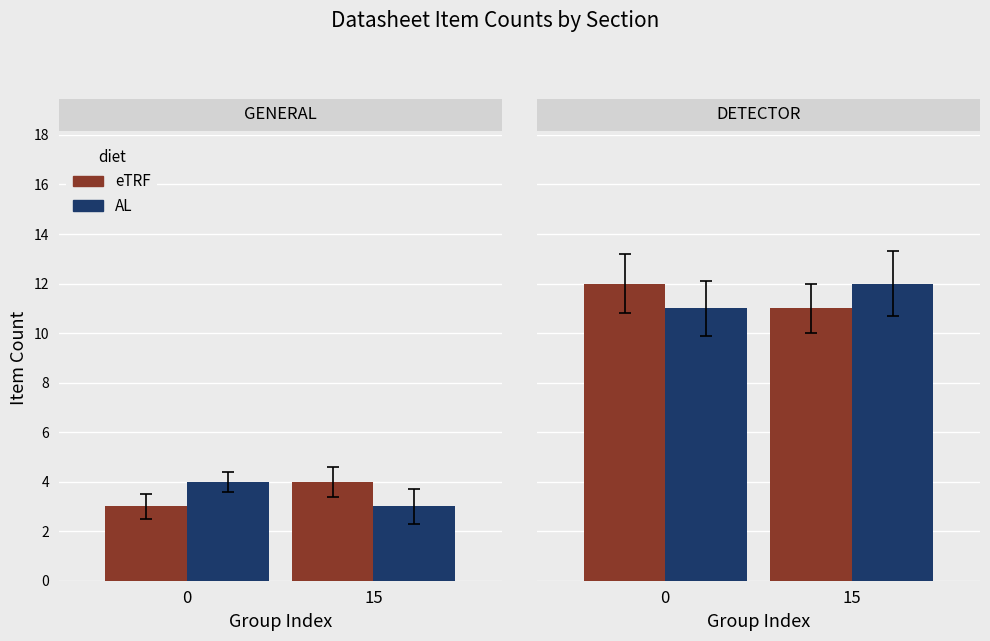

Which series has the largest total across all categories?

eTRF